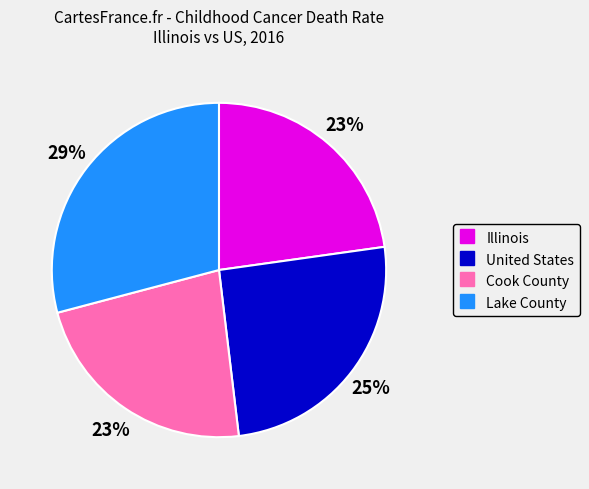

To the nearest percent, what is the difference between the largest and smallest slice percentages?

6%